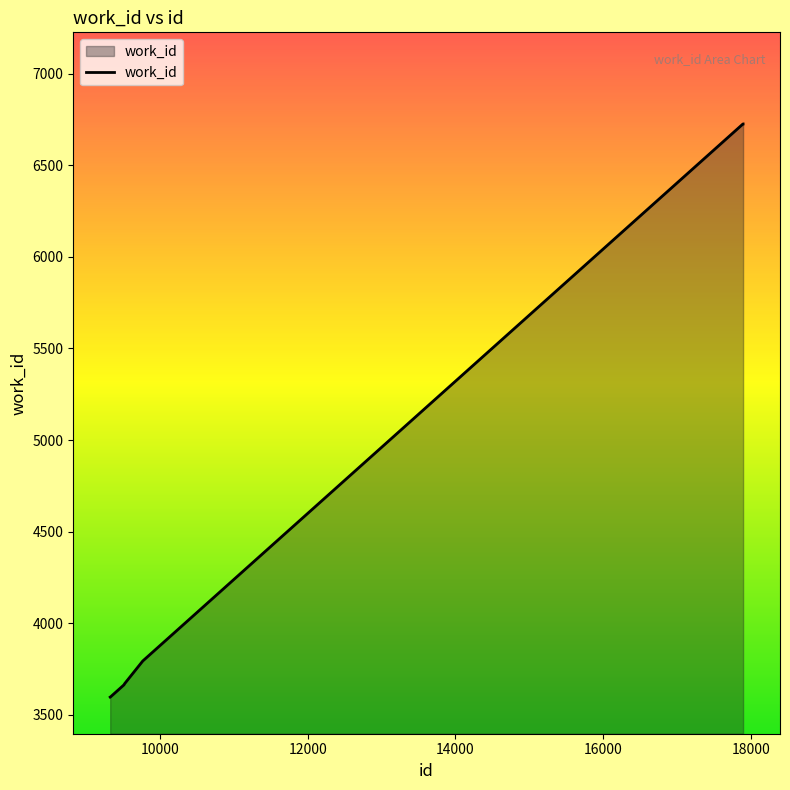

What is the difference between the maximum and minimum values?

3129